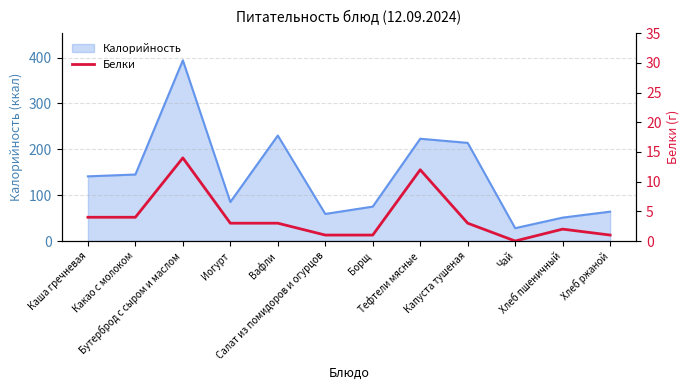

What position from the left is Борщ?

7